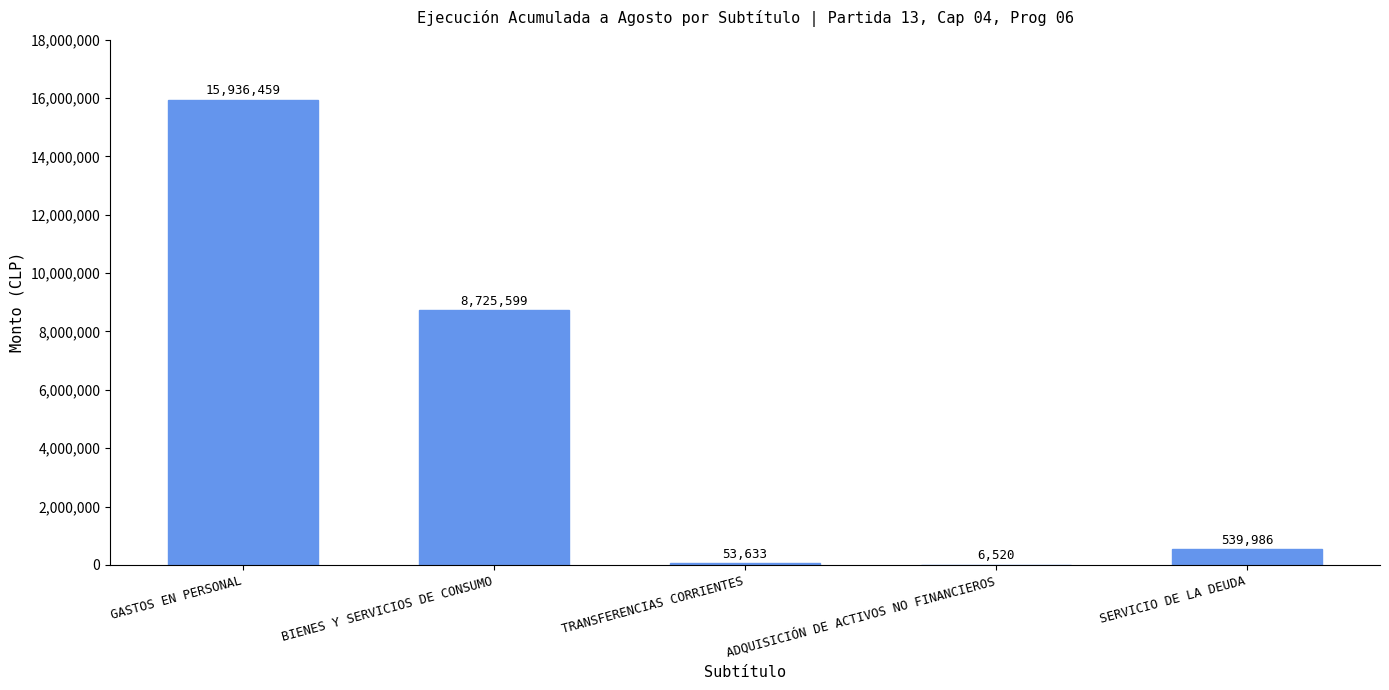

What is the sum of all values?

25262197